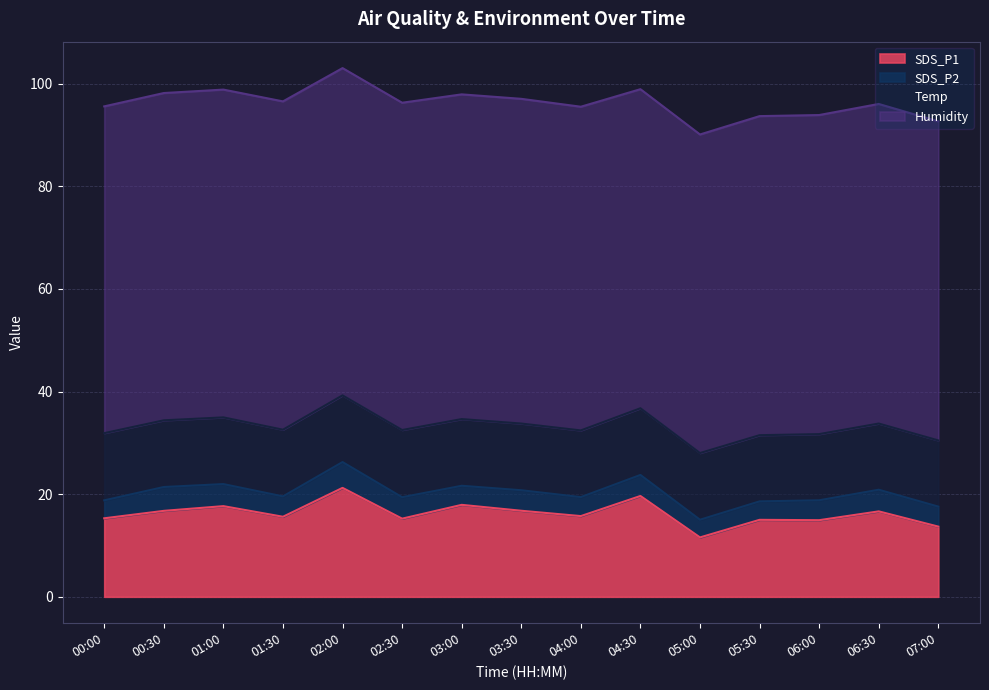

Where do SDS_P1 and Temp first cross each other?

04:30 and 05:00